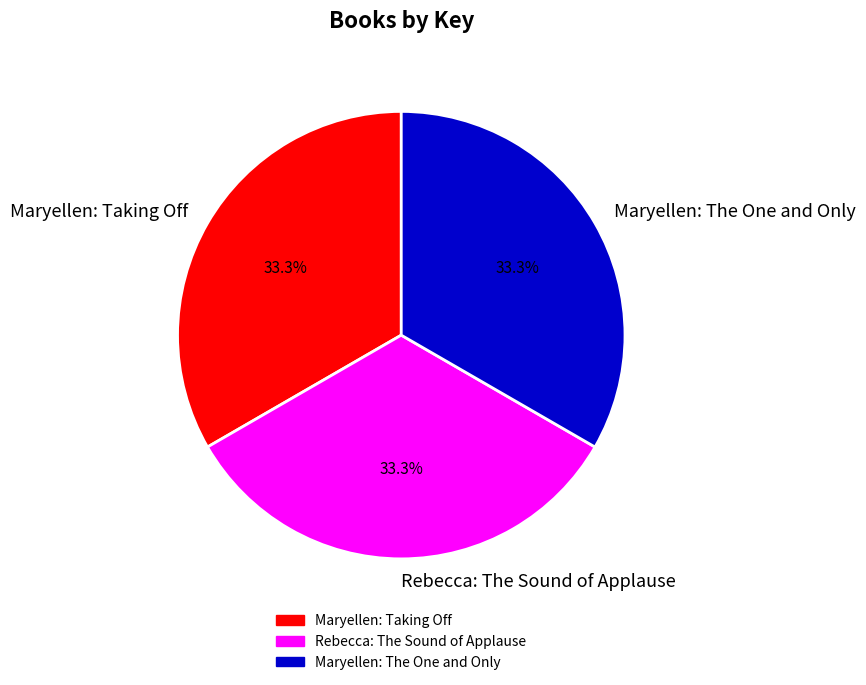

Approximately how many times larger is the value at Maryellen: The One and Only compared to Maryellen: Taking Off?

1.0